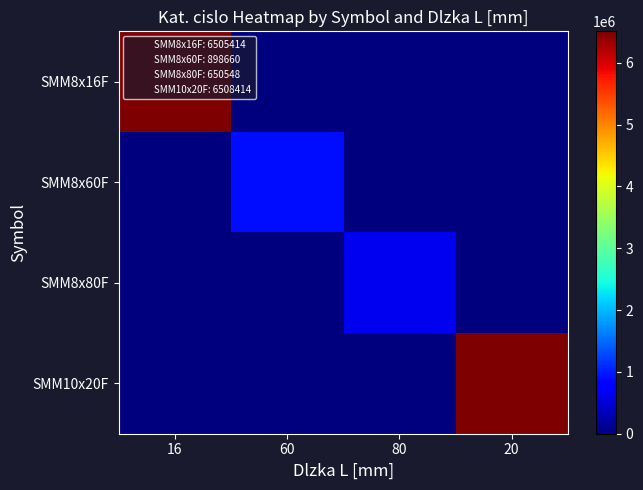

At which category is the sum across all series the highest?

20